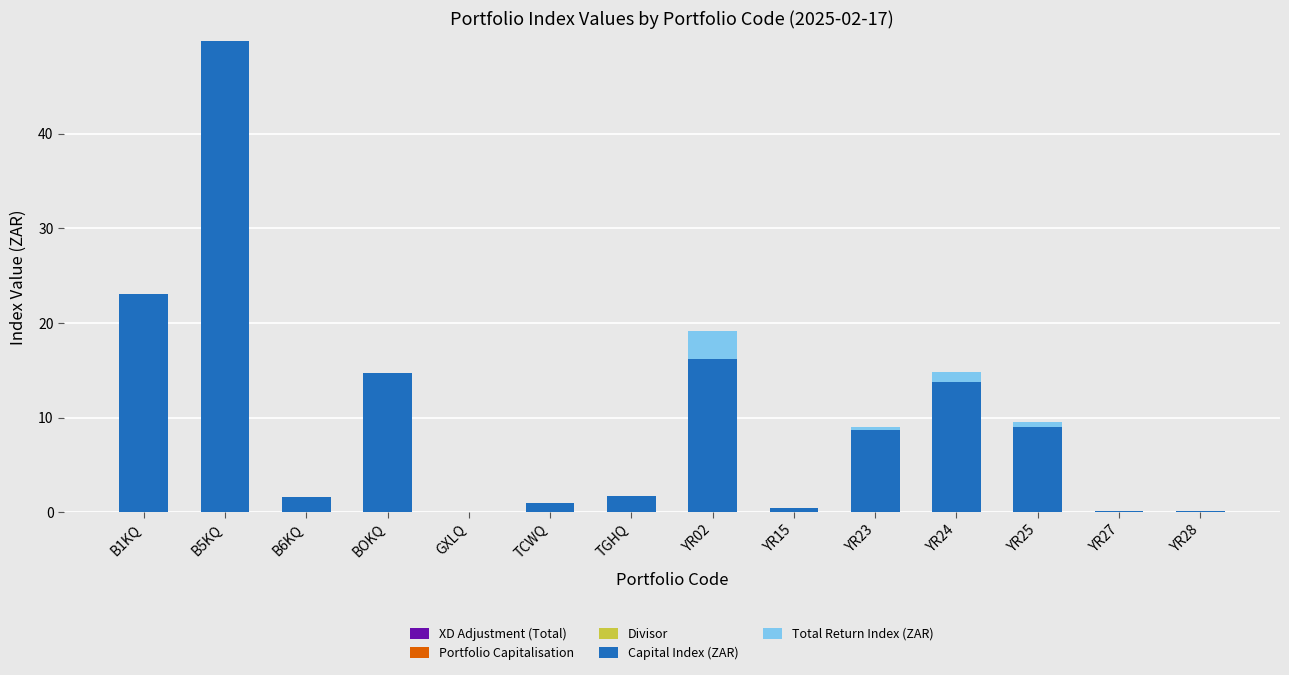

Is it true that Capital Index (ZAR) equals 1.0 at TCWQ?

True